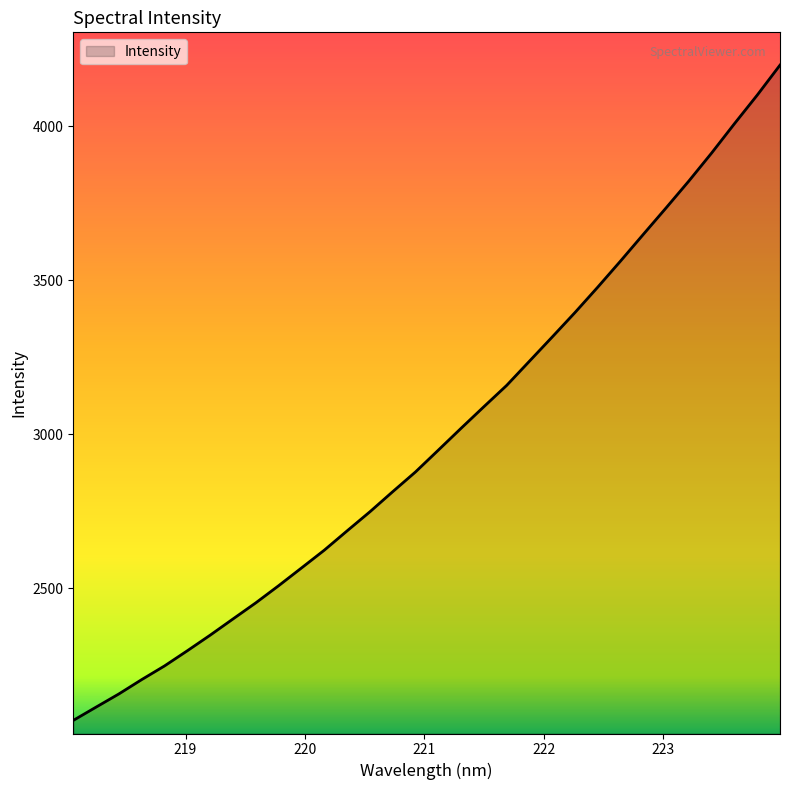

What is the greatest value displayed?

4198.3